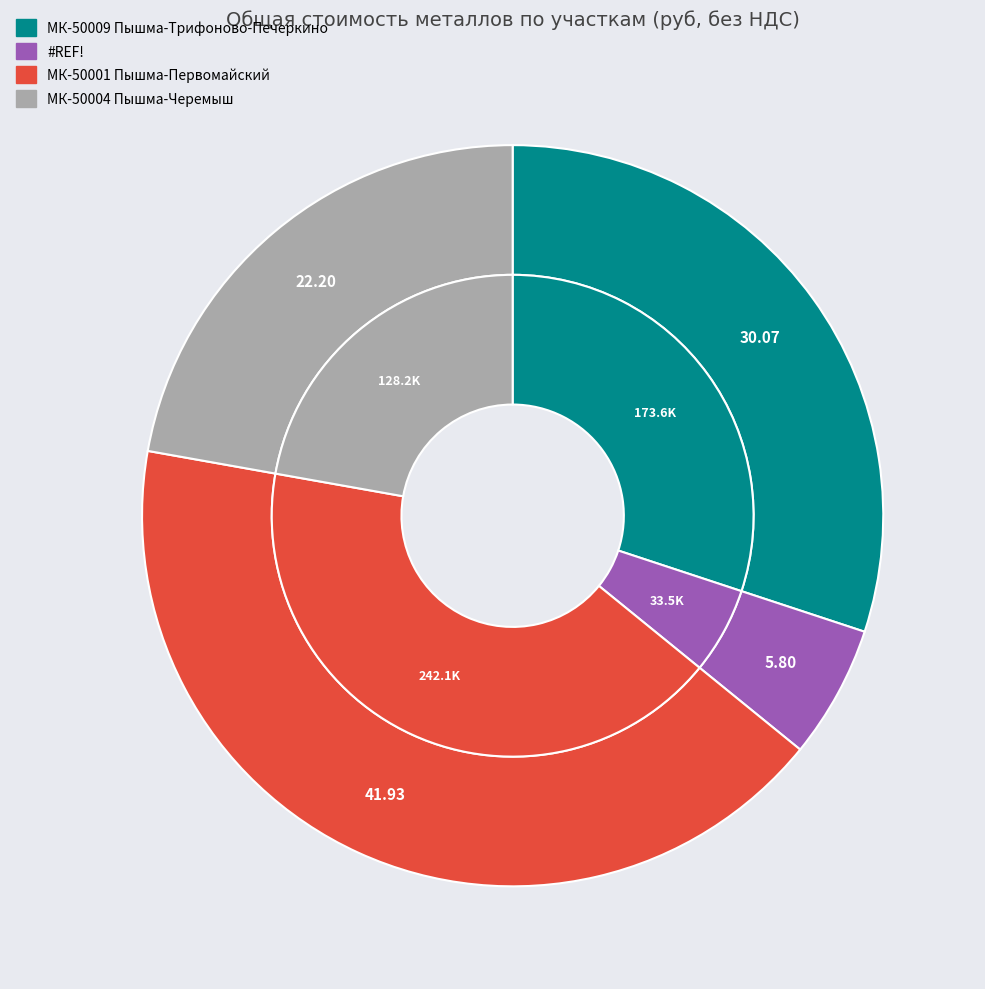

To the nearest percent, what percentage of the pie is #REF!?

6%